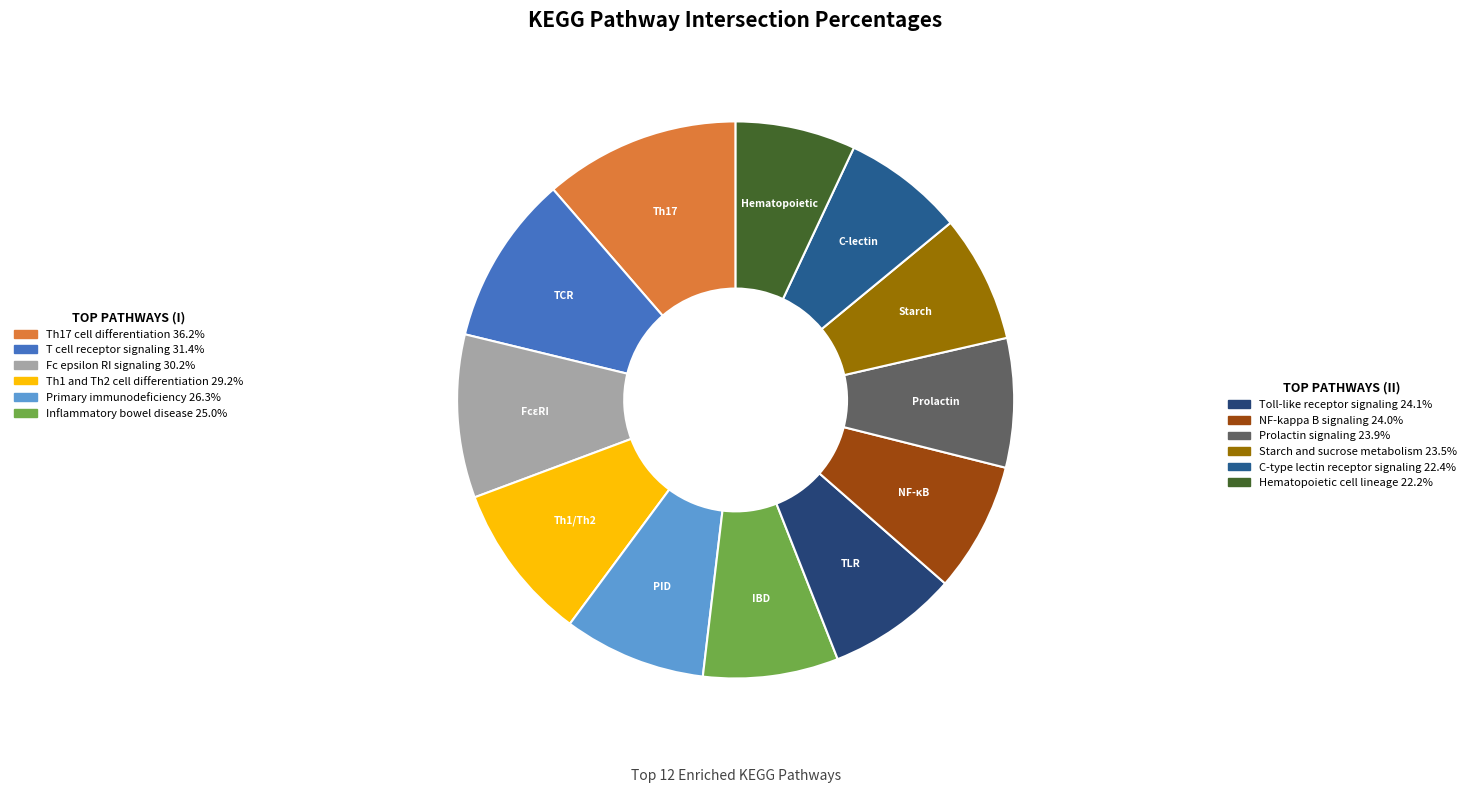

Count the number of slices in the pie.

12